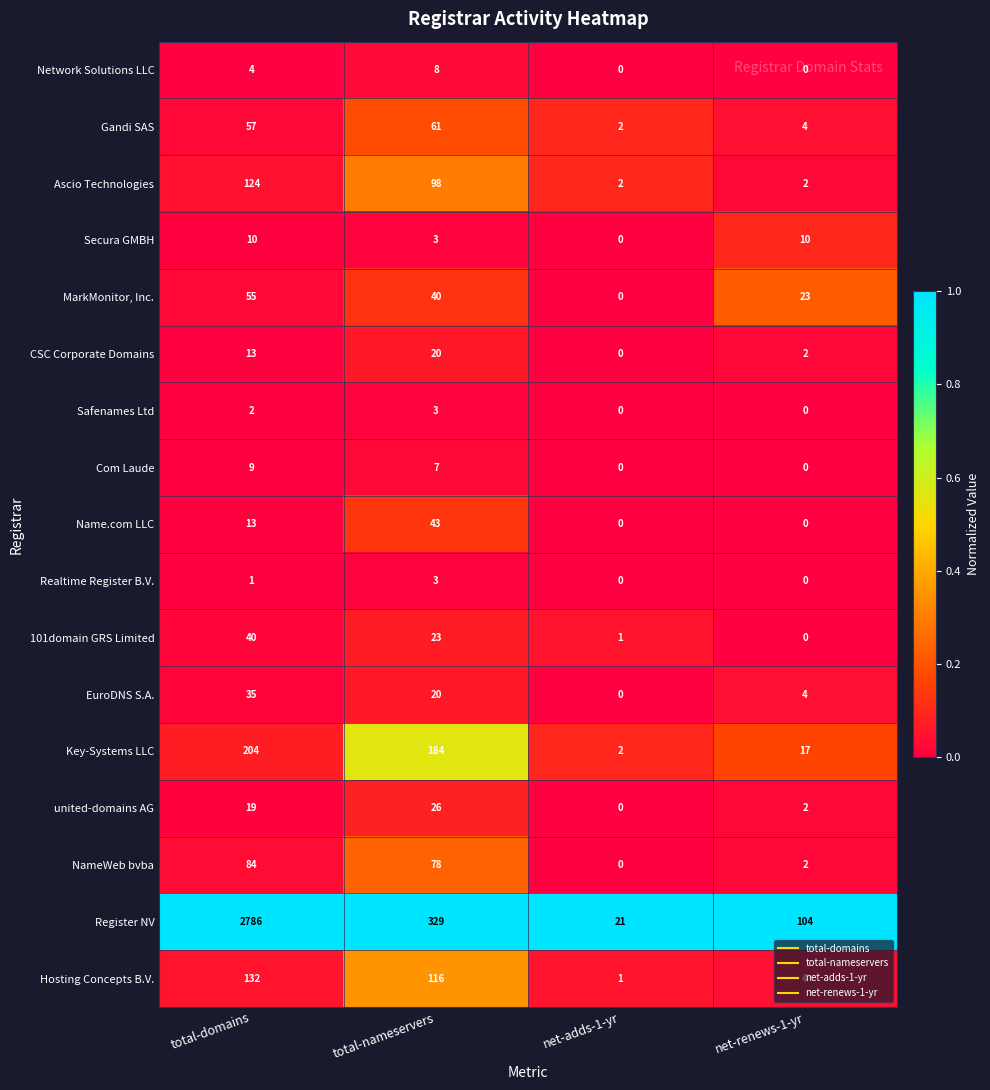

What is the highest value of the Name.com LLC series?

43